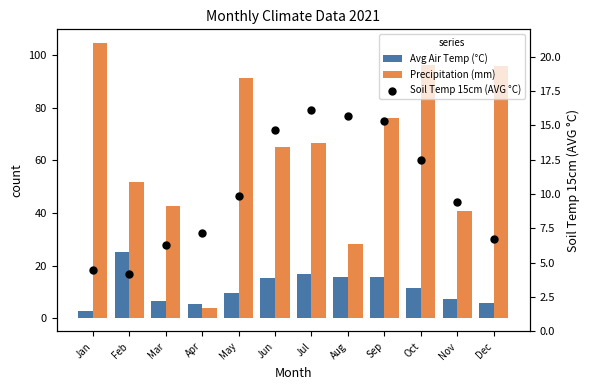

At which category is the sum across all series the highest?

Oct